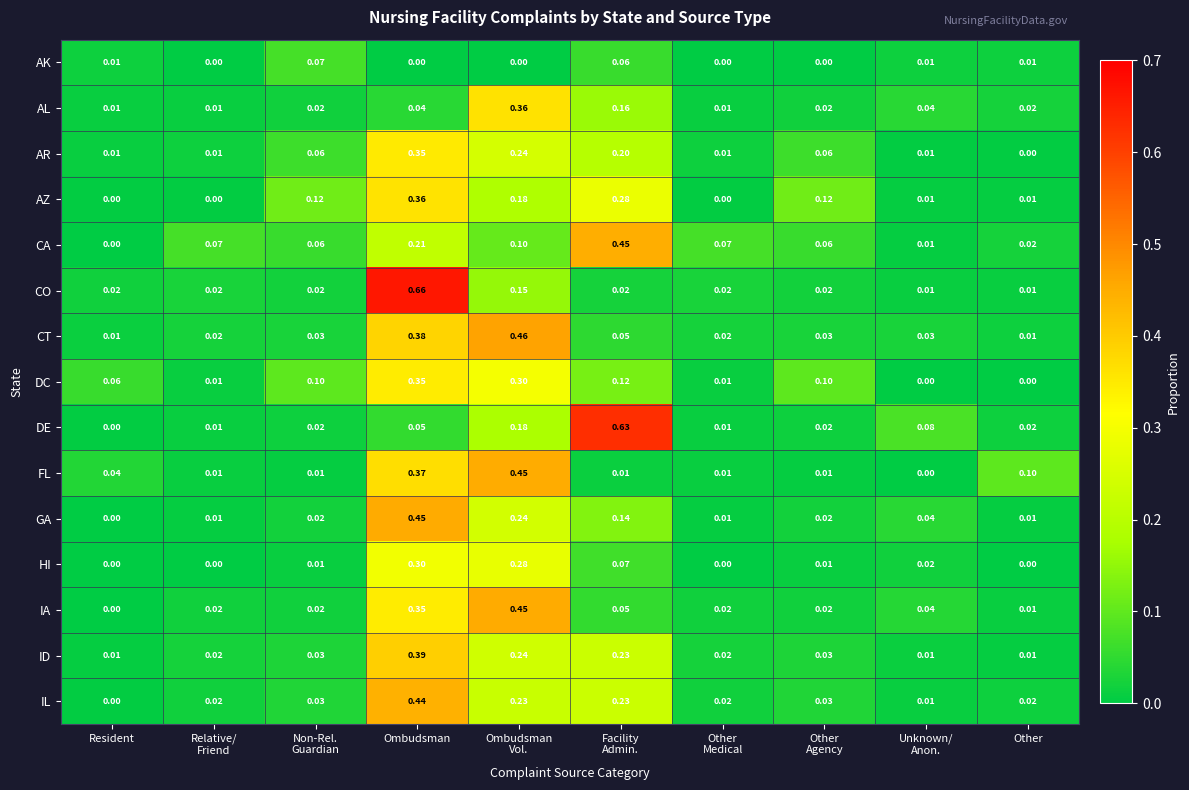

At which category is the sum across all series the highest?

Ombudsman